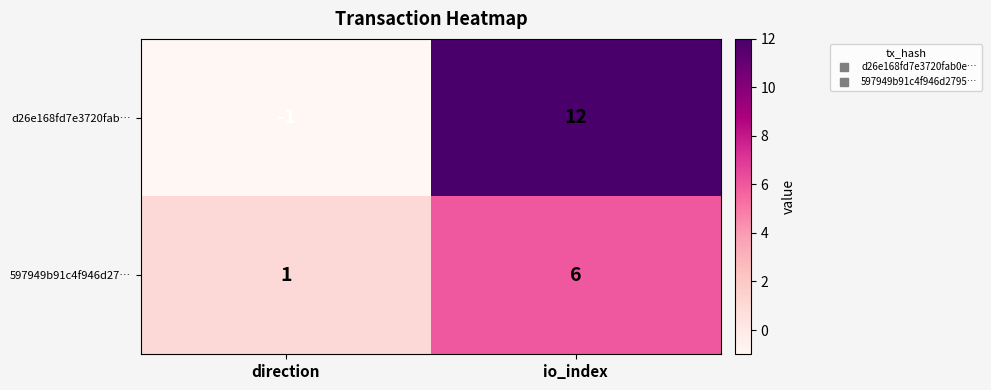

Rank the series at direction from highest to lowest value.

597949b91c4f946d27…, d26e168fd7e3720fab…